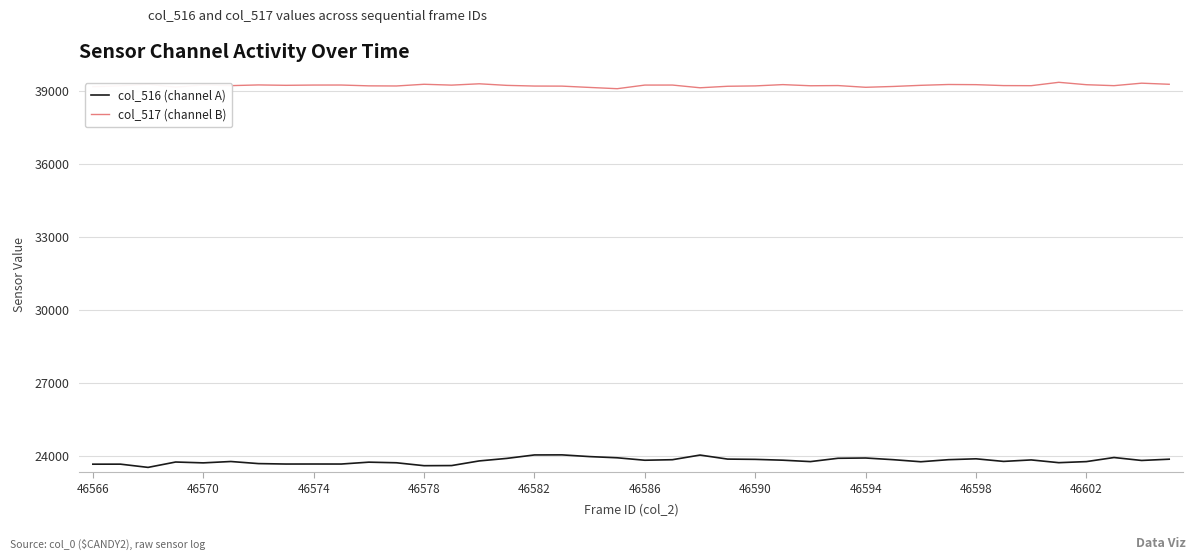

What is the smallest value displayed?

23521